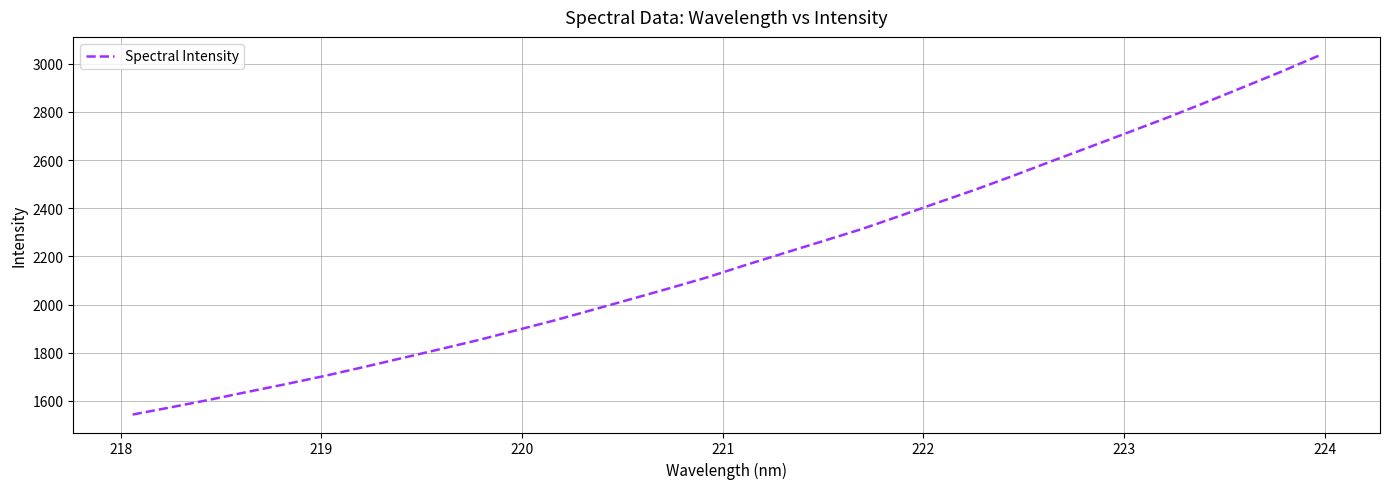

What is the smallest value displayed?

1543.4